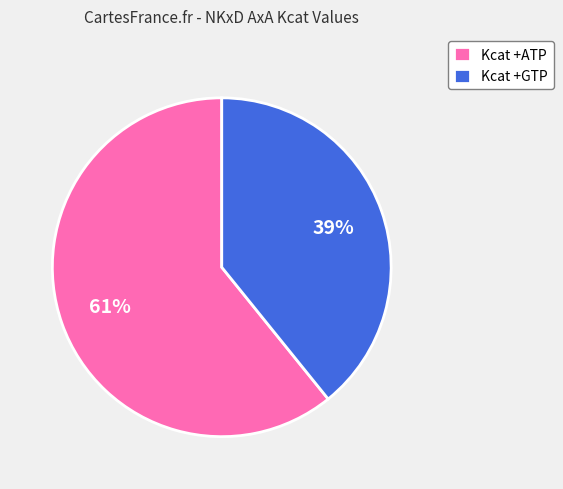

True or false: Kcat +GTP accounts for 45% of the total.

False